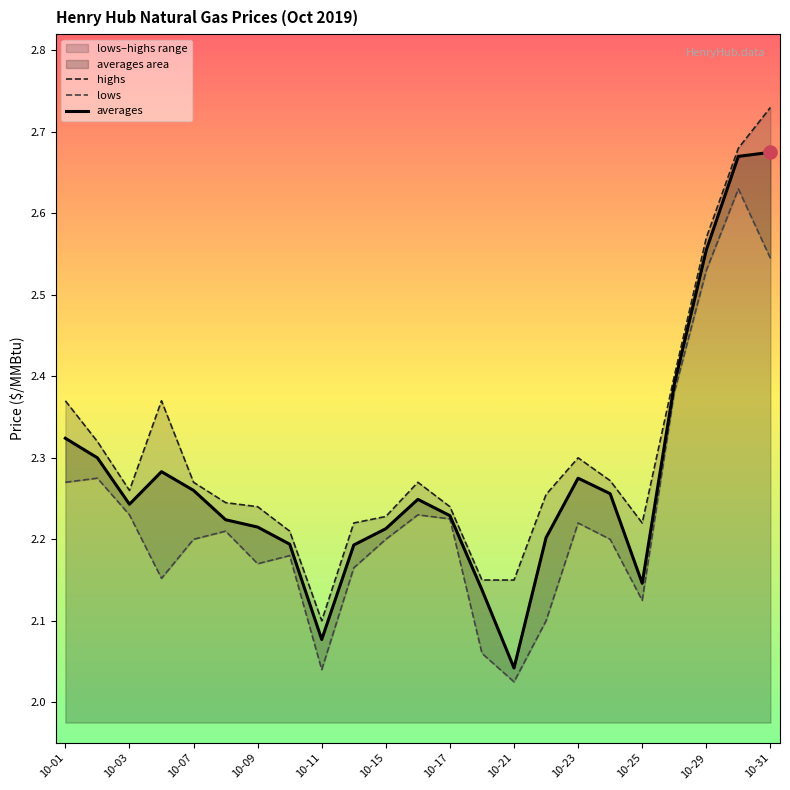

Is it true that averages equals 3.6 at 10-11?

False